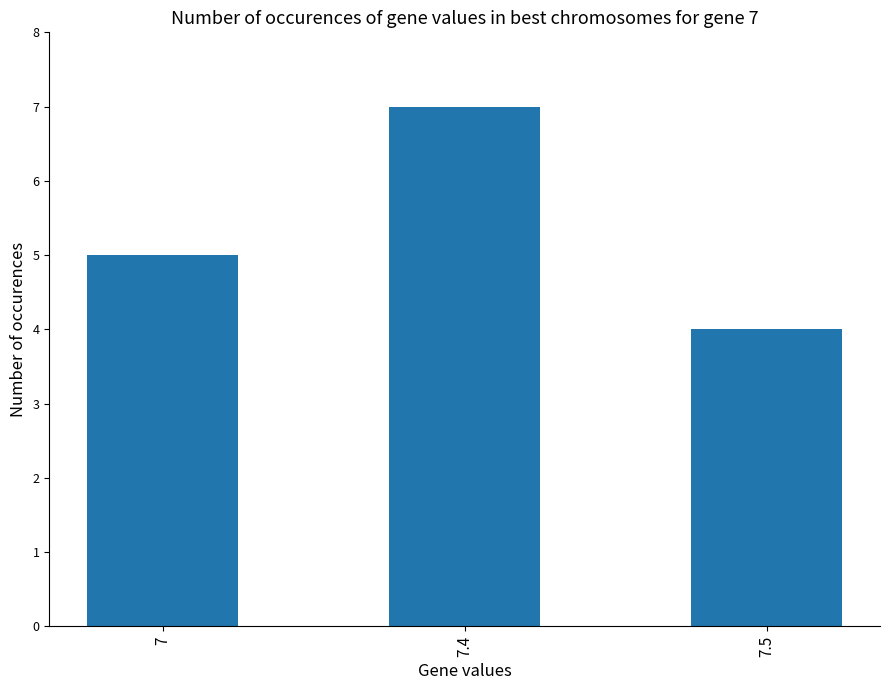

How many data points does each series have?

3